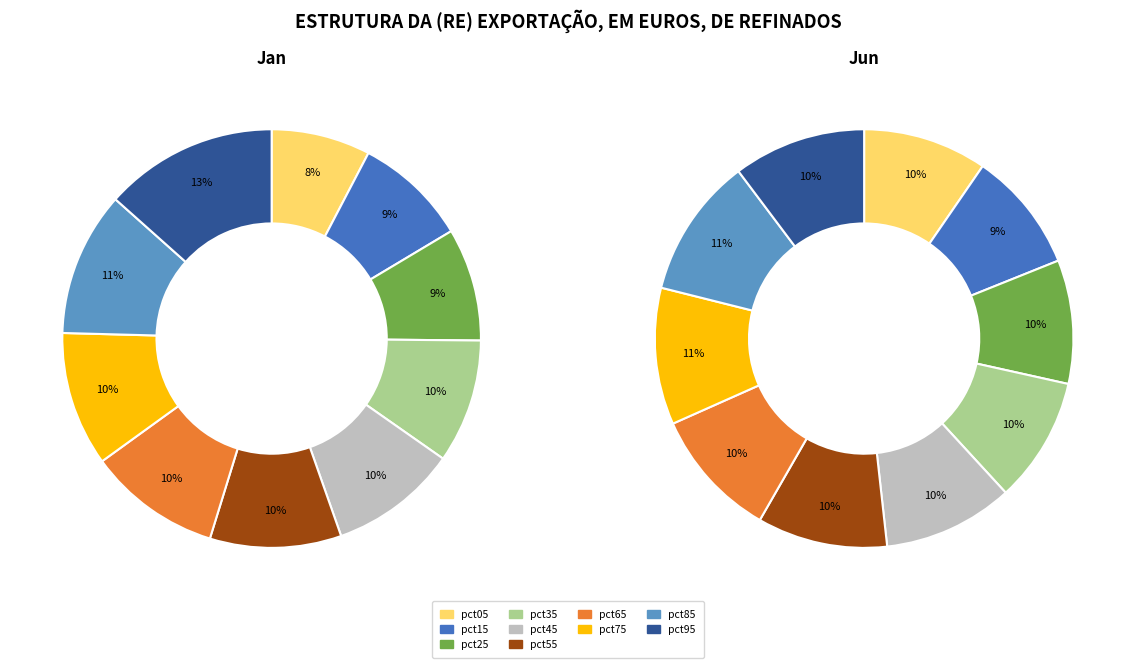

To the nearest percent, what is the difference between the 9 and 3 slice percentages?

1%